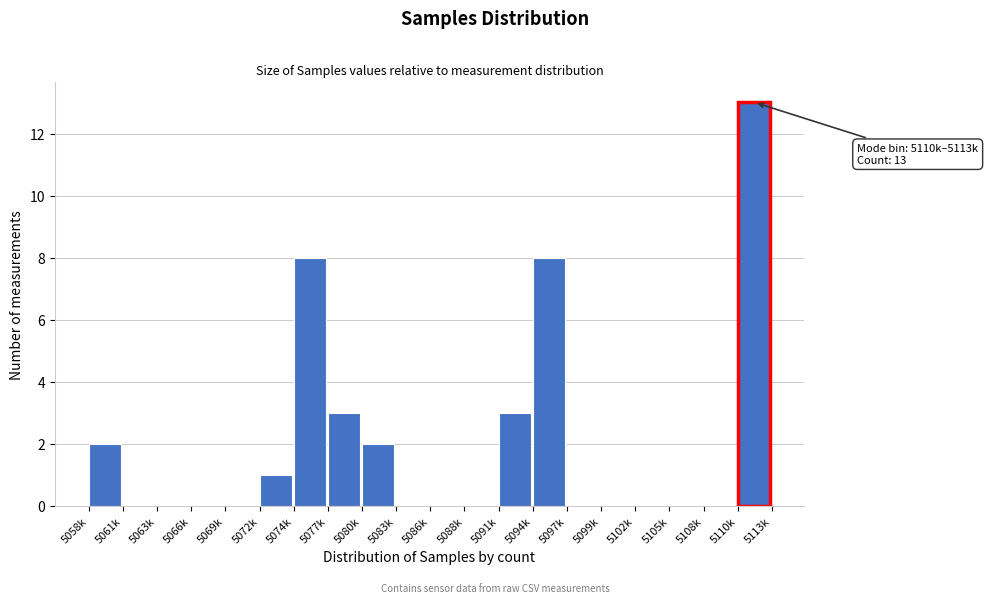

Reading right to left, extract all data points from this chart.

5110k=13	5108k=0	5105k=0	5102k=0	5099k=0	5097k=0	5094k=8	5091k=3	5088k=0	5086k=0	5083k=0	5080k=2	5077k=3	5074k=8	5072k=1	5069k=0	5066k=0	5063k=0	5061k=0	5058k=2